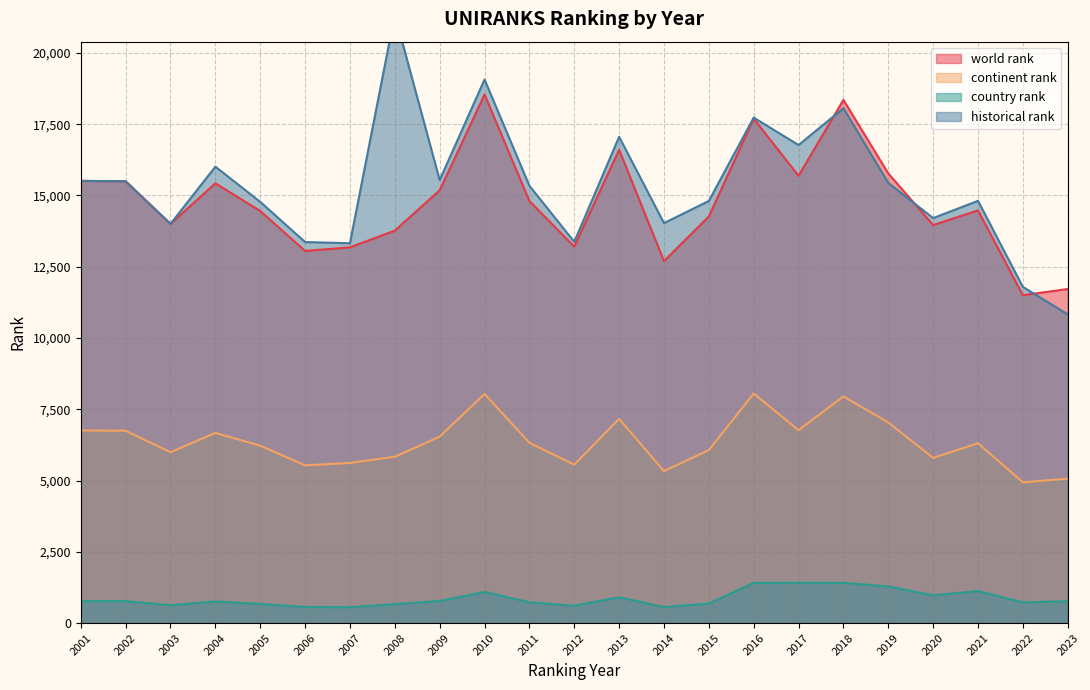

Reading left to right, extract all data points from this chart.

world rank: 2001=15510.0	2002=15496.0	2003=14002.0	2004=15424.0	2005=14454.0	2006=13052.0	2007=13179.0	2008=13766.0	2009=15178.0	2010=18539.0	2011=14805.0	2012=13205.0	2013=16603.0	2014=12696.0	2015=14262.0	2016=17691.0	2017=15689.0	2018=18350.0	2019=15772.0	2020=13960.0	2021=14475.0	2022=11499.0	2023=11718.0
continent rank: 2001=6756.0	2002=6745.0	2003=5992.0	2004=6670.0	2005=6221.0	2006=5532.0	2007=5617.0	2008=5833.0	2009=6537.0	2010=8037.0	2011=6323.0	2012=5556.0	2013=7163.0	2014=5331.0	2015=6066.0	2016=8051.0	2017=6764.0	2018=7950.0	2019=7038.0	2020=5793.0	2021=6307.0	2022=4936.0	2023=5065.0
country rank: 2001=770.0	2002=769.0	2003=626.0	2004=758.0	2005=669.0	2006=564.0	2007=557.0	2008=663.0	2009=776.0	2010=1092.0	2011=730.0	2012=607.0	2013=906.0	2014=562.0	2015=686.0	2016=1411.0	2017=1416.0	2018=1411.0	2019=1285.0	2020=974.0	2021=1123.0	2022=727.0	2023=764.0
historical rank: 2001=15510.0	2002=15496.0	2003=14002.0	2004=16009.0	2005=14774.5	2006=13364.5	2007=13323.0	2008=21345.5	2009=15536.0	2010=19066.0	2011=15338.0	2012=13371.5	2013=17056.0	2014=14029.0	2015=14805.0	2016=17729.5	2017=16767.0	2018=18059.5	2019=15438.0	2020=14204.5	2021=14810.0	2022=11790.0	2023=10828.5